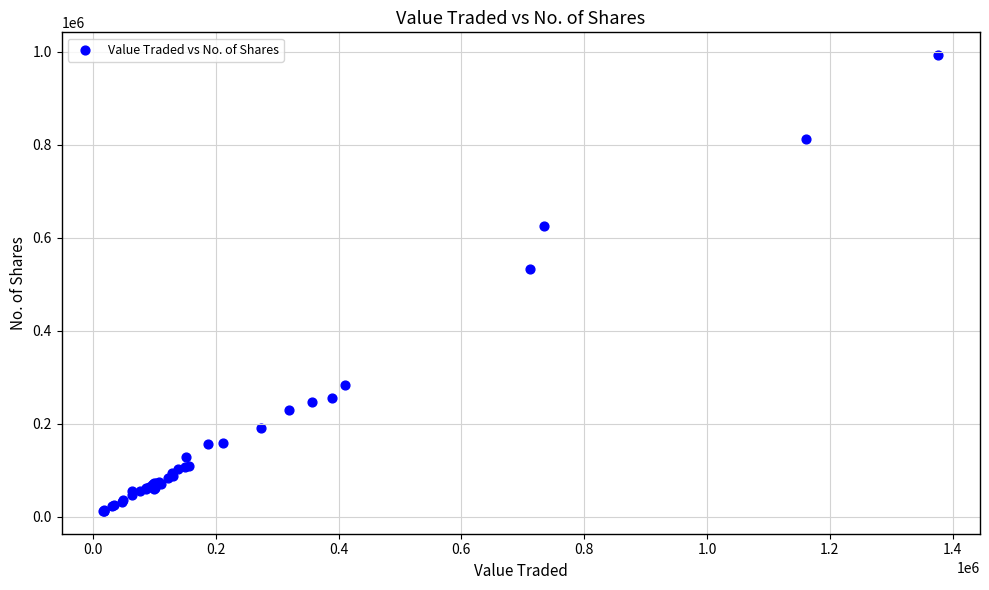

What Y value in the scatter plot is closest to 502285?

533513